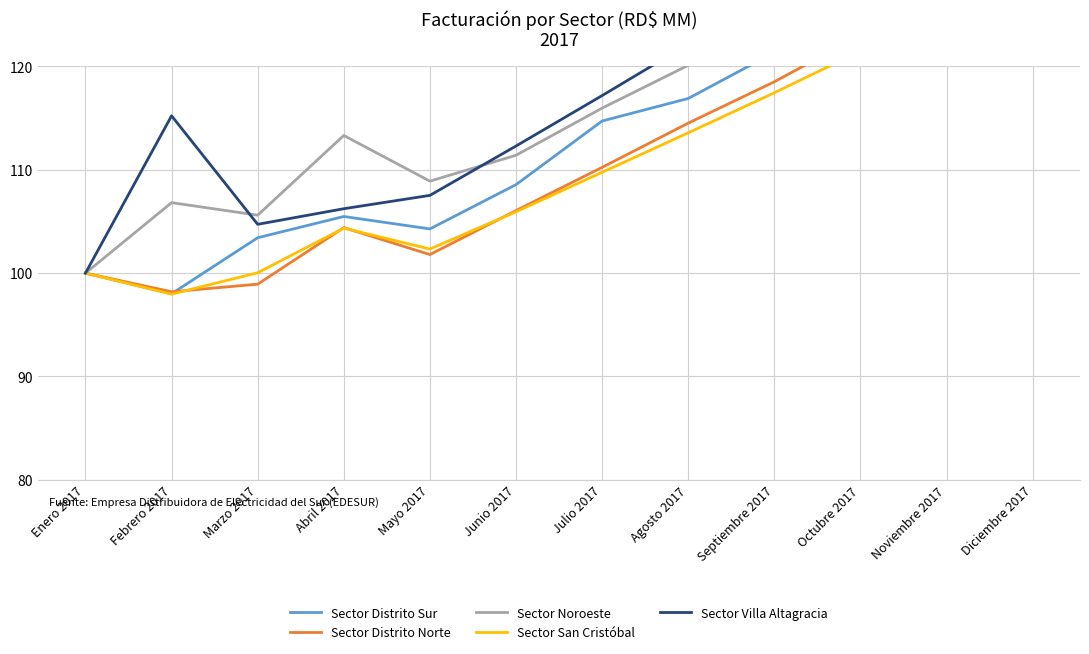

What are all the series names shown in the legend?

Sector Distrito Sur, Sector Distrito Norte, Sector Noroeste, Sector San Cristóbal, Sector Villa Altagracia